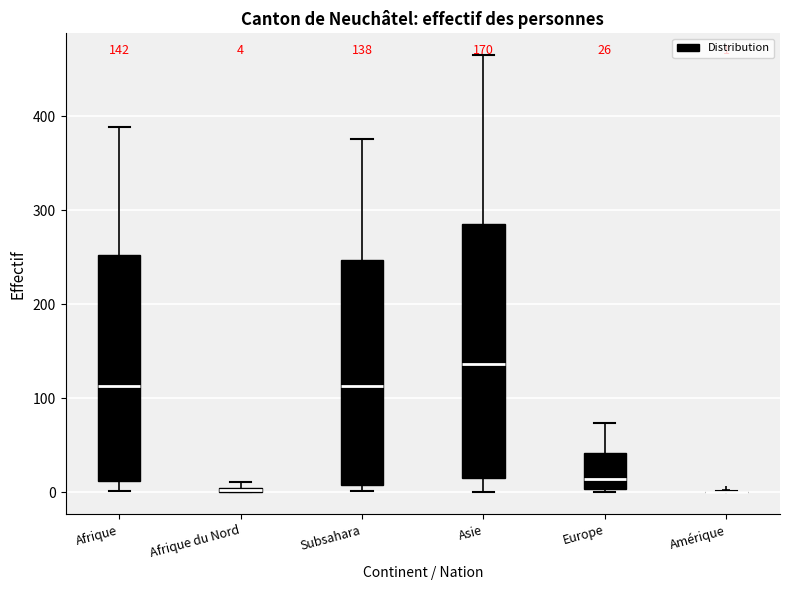

Which box is the tallest, from its lower edge to its upper edge?

Asie